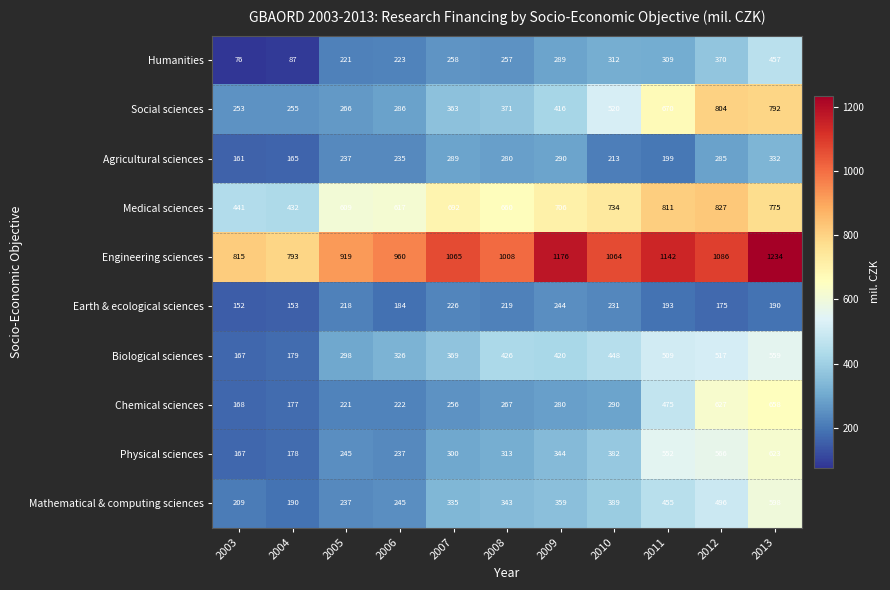

Is it true that Chemical sciences equals 290 at 2010?

True